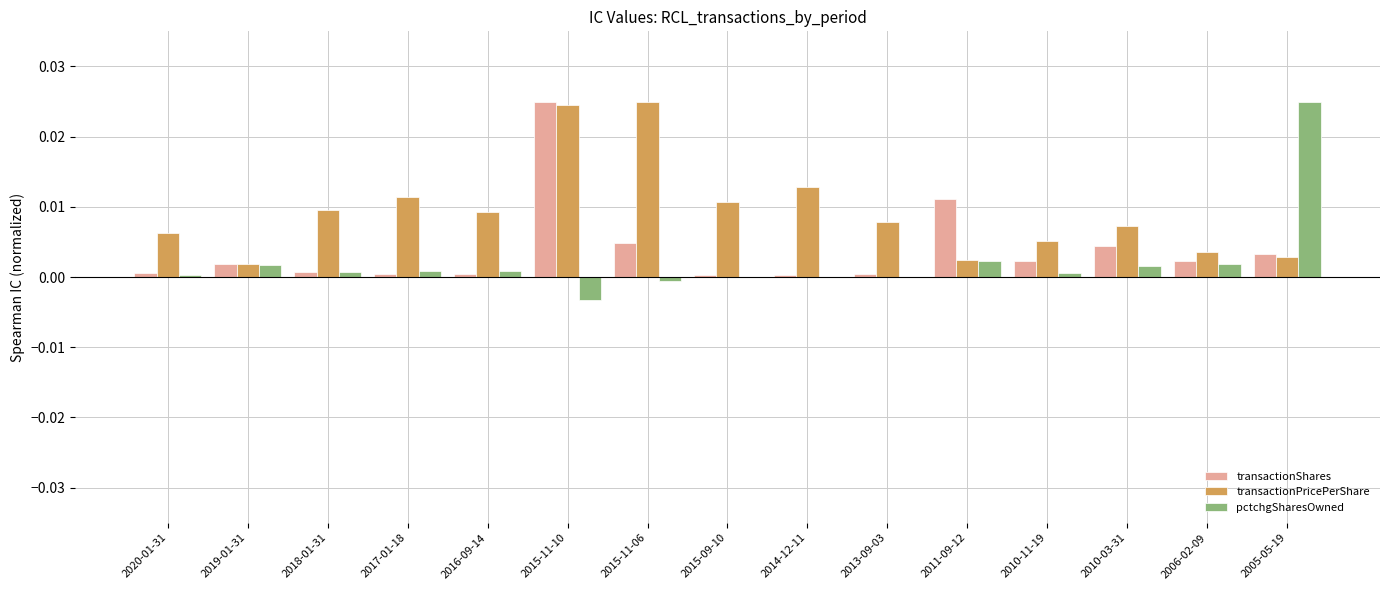

Which series changed the most between 2020-01-31 and 2015-11-06?

transactionPricePerShare